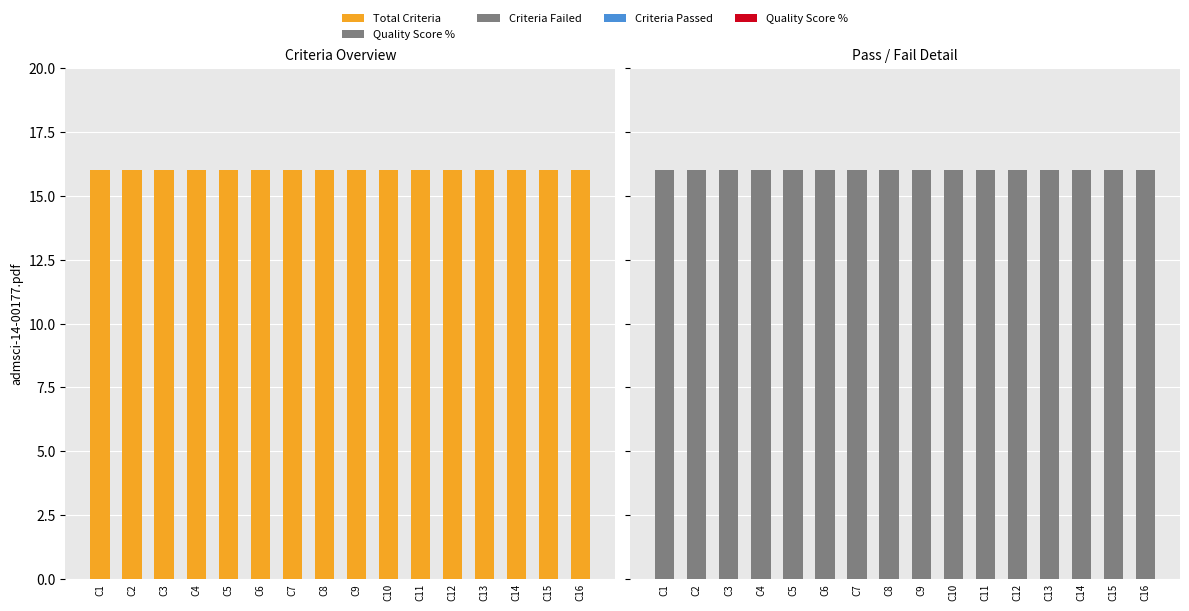

Reading right to left, transcribe all the data shown in this chart.

Total Criteria: 16	16	16	16	16	16	16	16	16	16	16	16	16	16	16	16
Quality Score %: 0	0	0	0	0	0	0	0	0	0	0	0	0	0	0	0
Criteria Failed: 16	16	16	16	16	16	16	16	16	16	16	16	16	16	16	16
Criteria Passed: 0	0	0	0	0	0	0	0	0	0	0	0	0	0	0	0